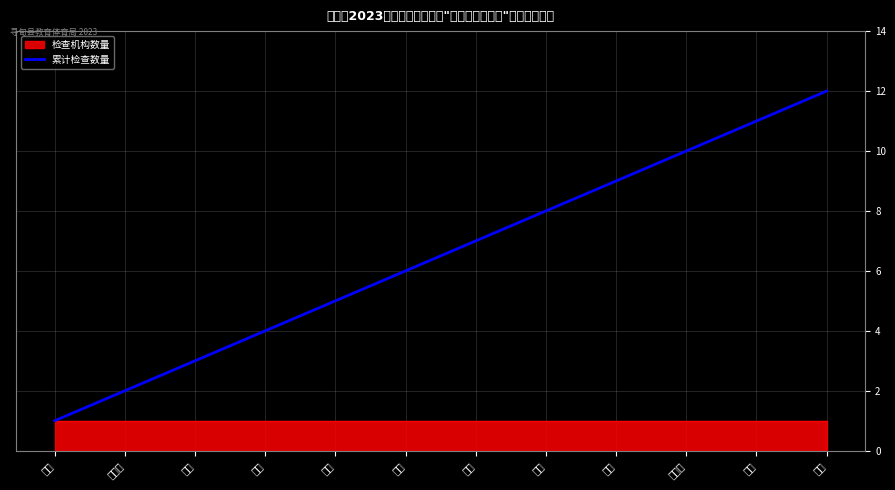

Approximately how many times larger is the value at 英捷 compared to 童画?

0.6